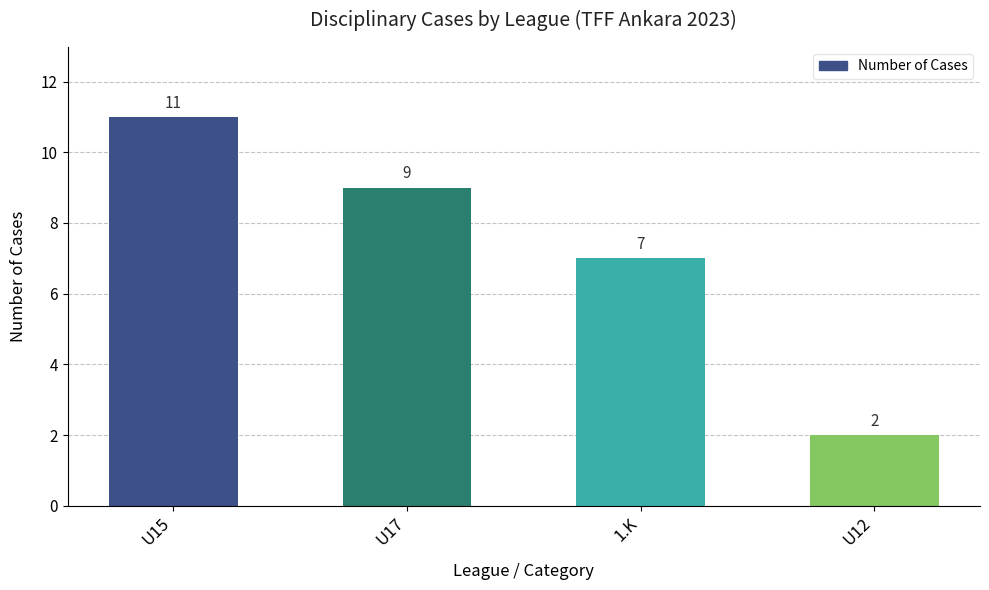

What is the change in value from U15 to 1.K?

-4